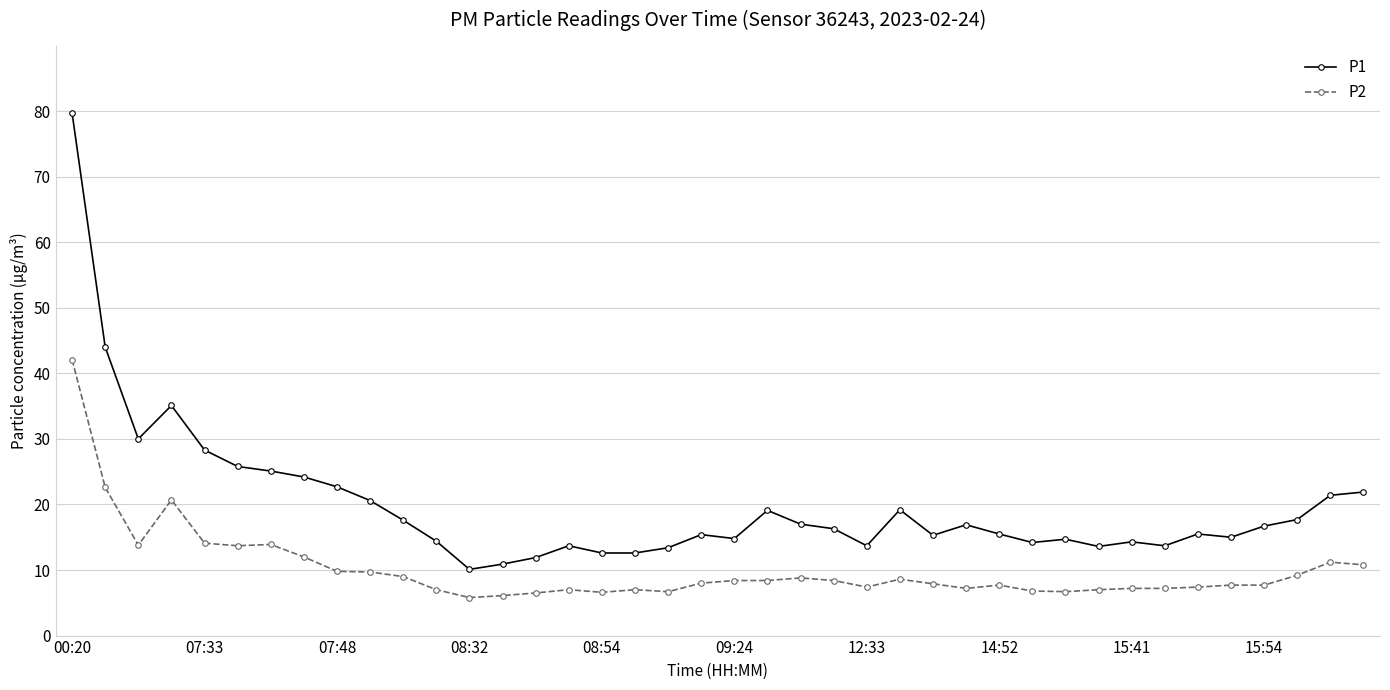

What is the difference between the maximum and minimum values in the P2 series?

36.3